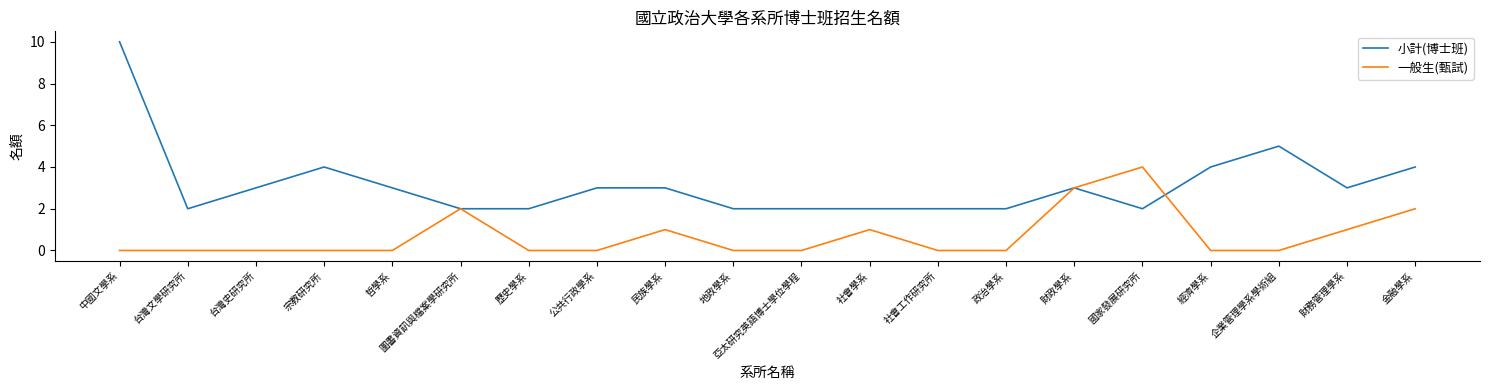

What are all the series names shown in the legend?

小計(博士班), 一般生(甄試)